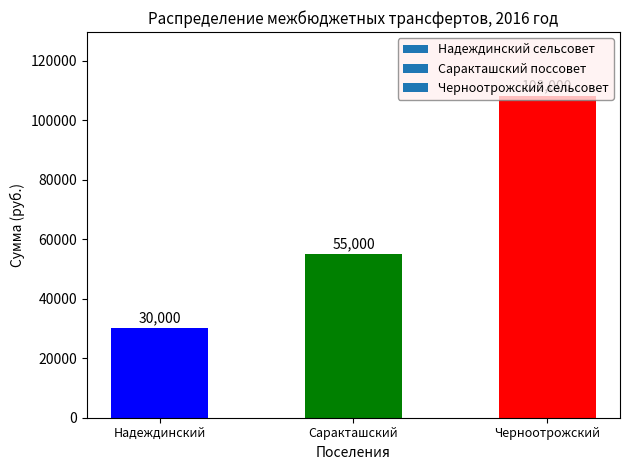

How many categories are shown in the chart?

3